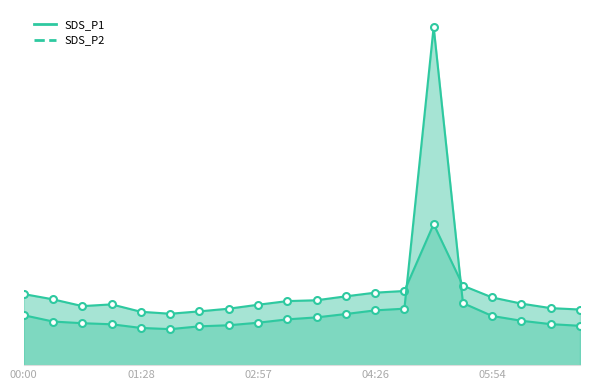

Rank the series at 04:04 from highest to lowest value.

SDS_P1, SDS_P2